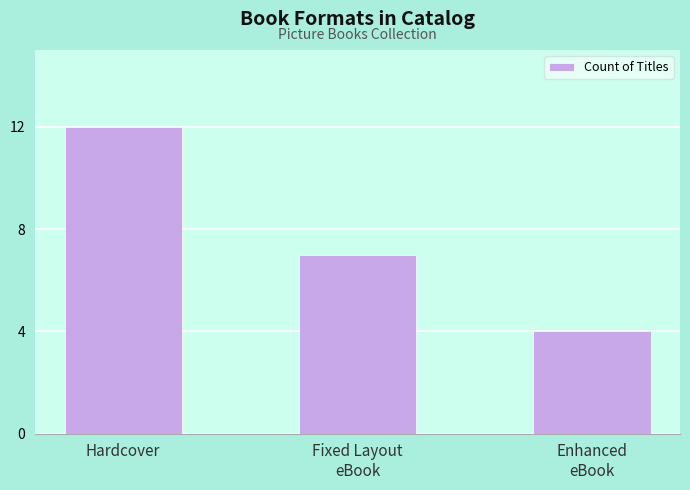

How many data points are less than 7?

1